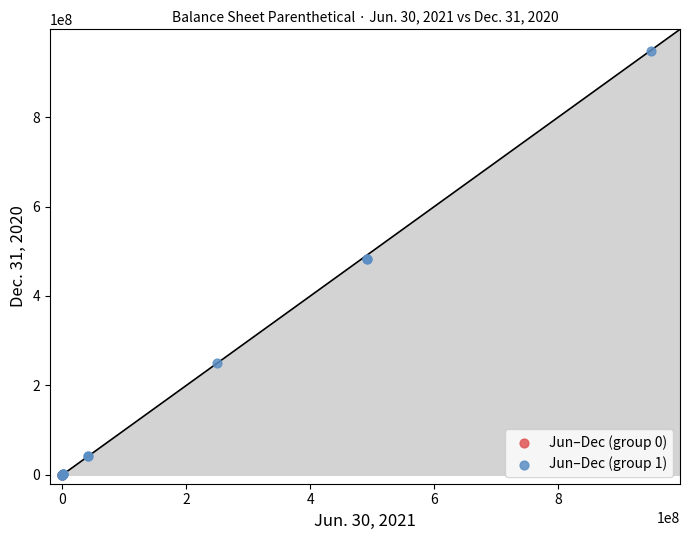

Which series contains the highest Y value?

Jun–Dec (group 1)